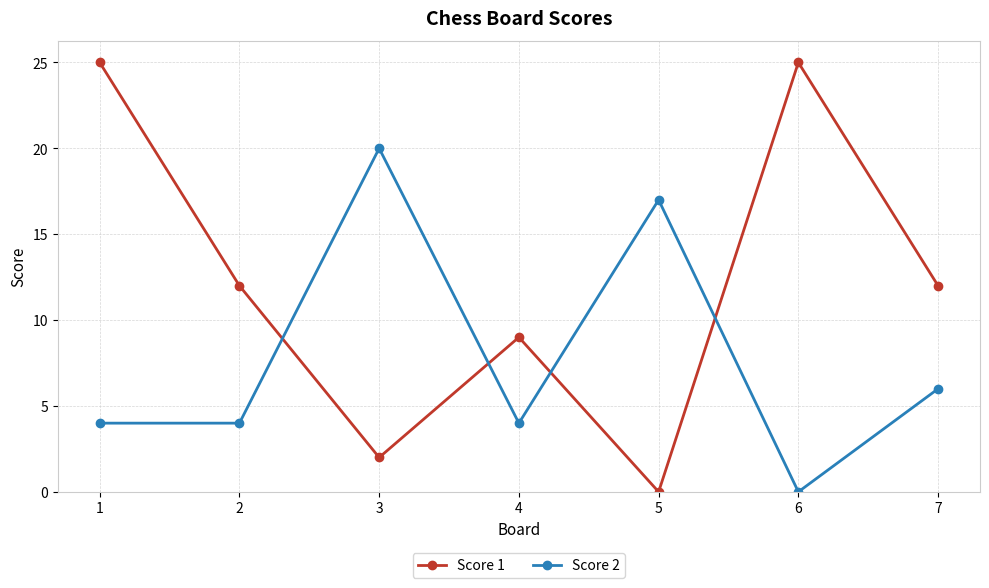

What is the difference between the highest and lowest values at 3?

18